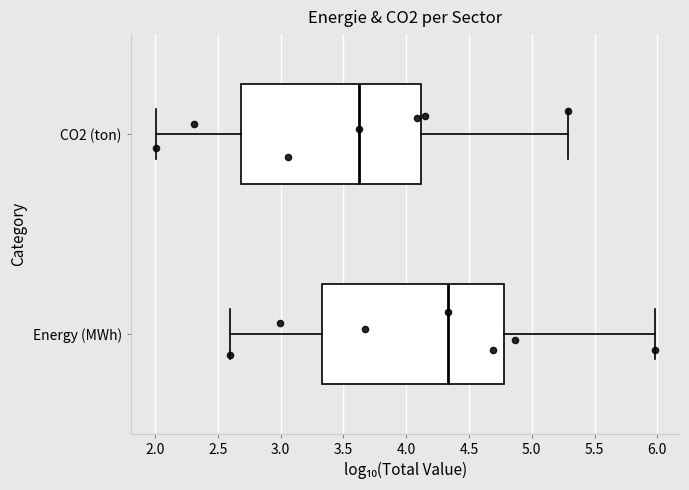

Reading bottom to top, read every box against the x-axis: the position of its median line, the range the box covers, and the ends of its whiskers. The values are not printed on the chart, so give them approximately, as read against the axis.

Energy (MWh): median 4.35, box 3.35 to 4.80, whiskers 2.60 to 6.00
CO2 (ton): median 3.60, box 2.70 to 4.10, whiskers 2.00 to 5.30